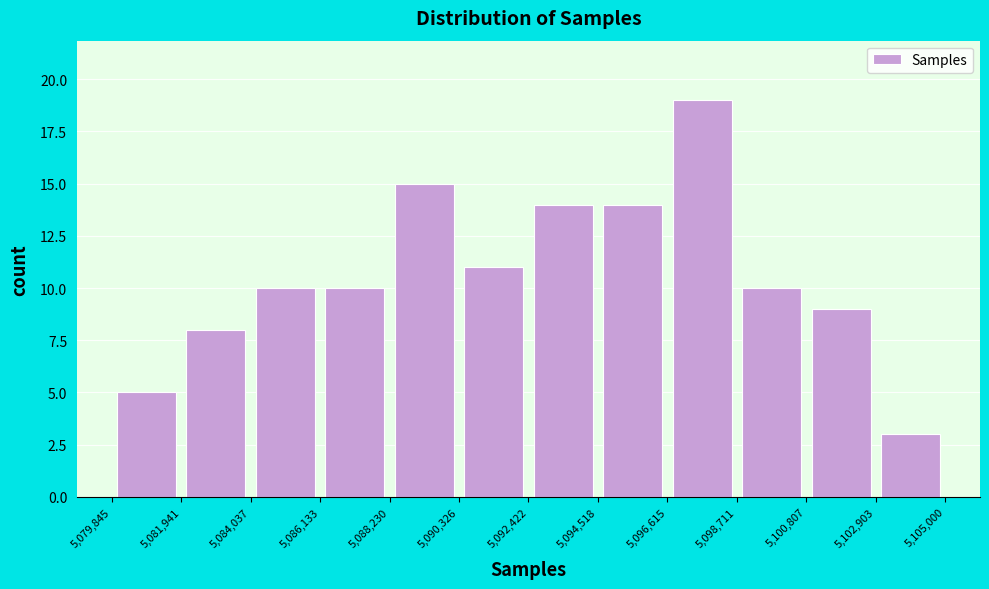

Over which range of the x-axis is the bar tallest?

5,096,615 to 5,098,711